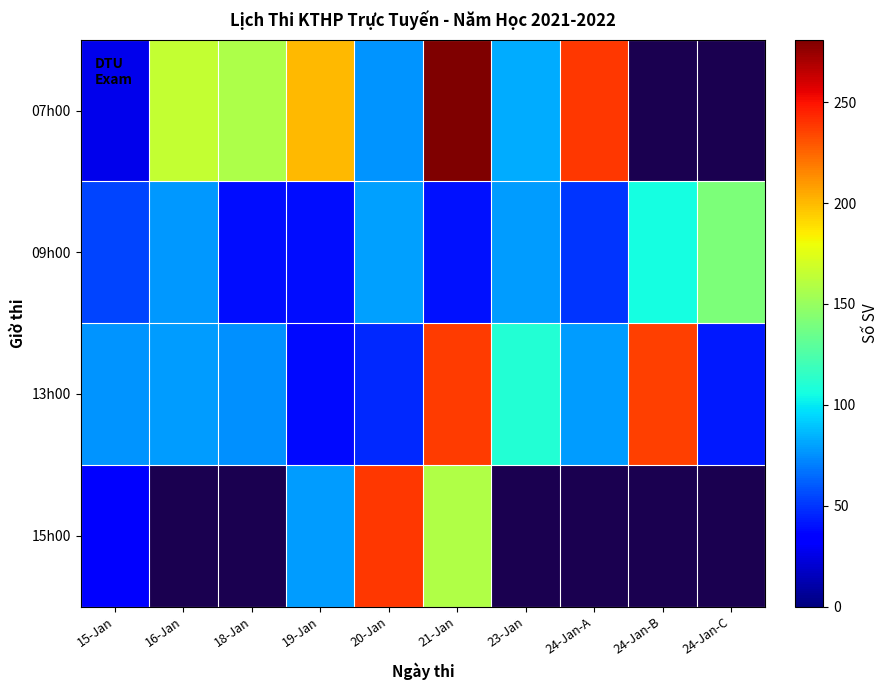

At which label does 07h00 reach its peak?

21-Jan